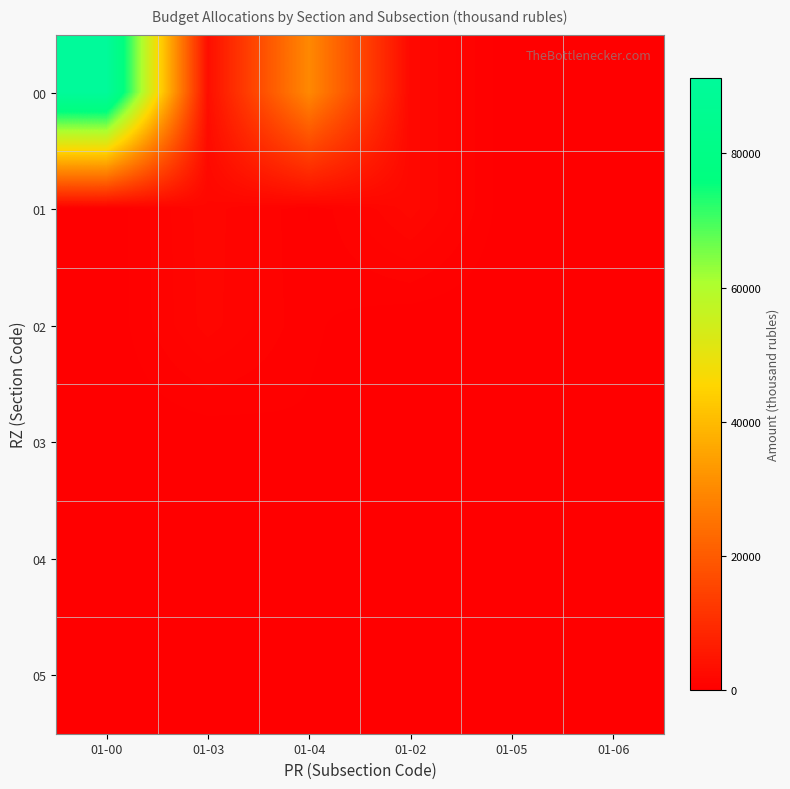

Which series changed the most between 01-00 and 01-04?

00